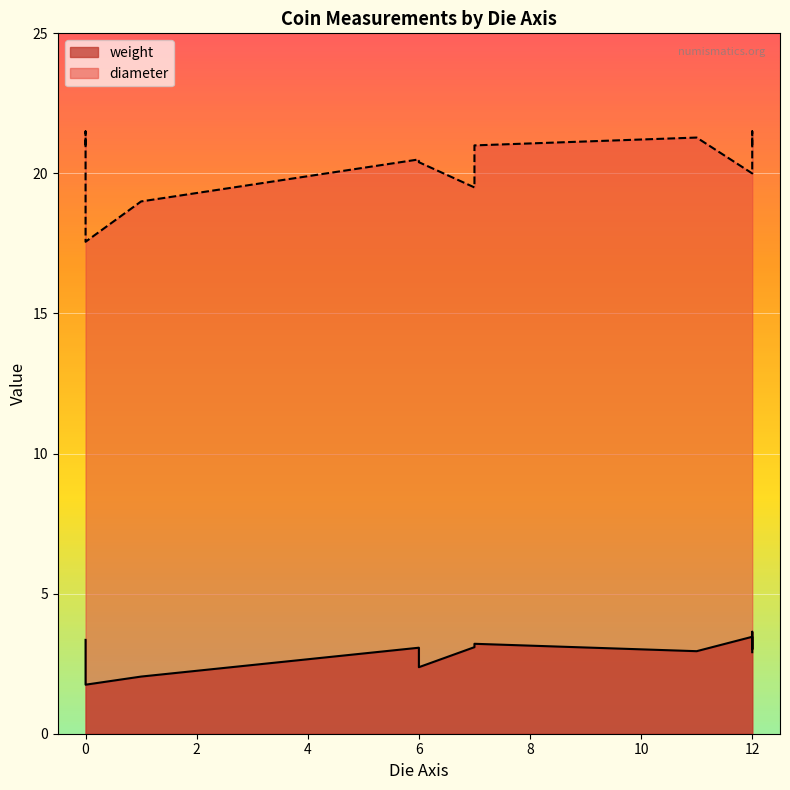

What is the difference between the maximum and minimum values in the diameter series?

3.9